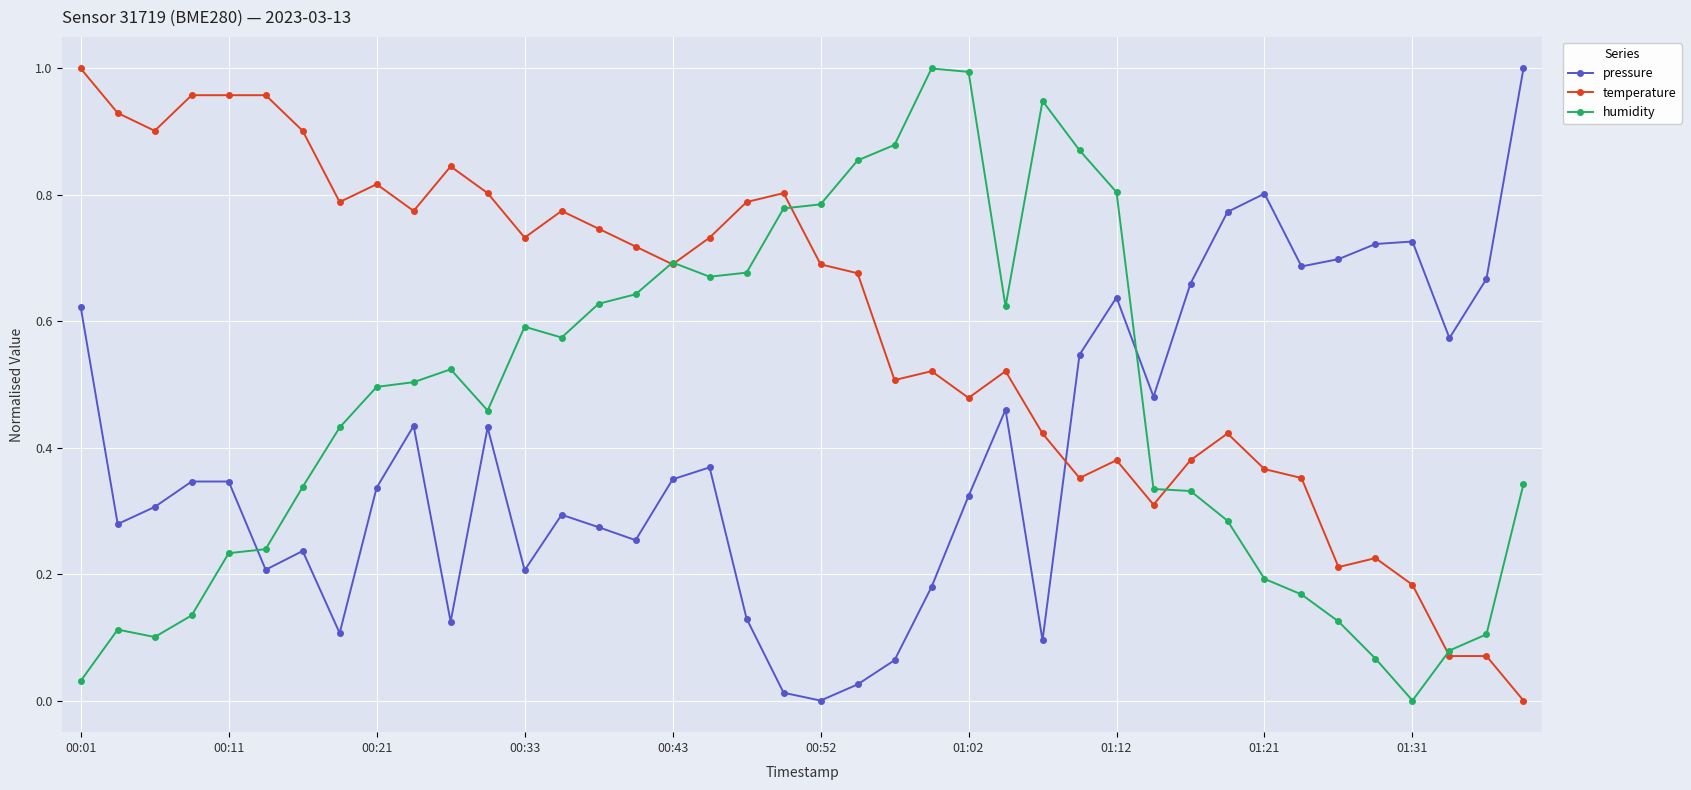

How many intersections are there between pressure and temperature?

1